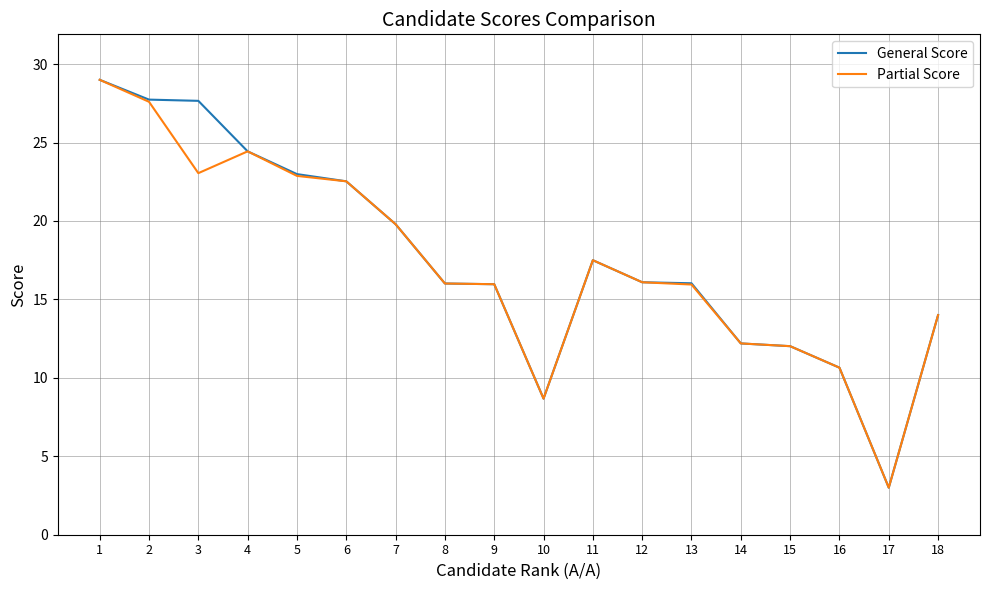

The General Score series shows 22.5 at 6. True or false?

True